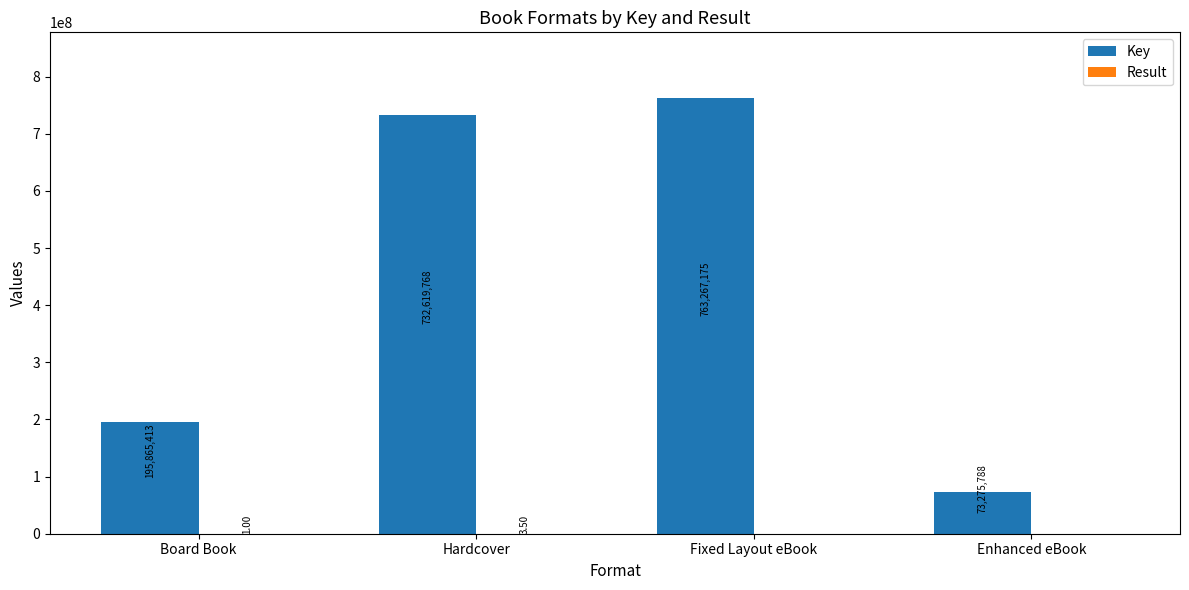

At which label does Key first exceed 732619768?

Hardcover